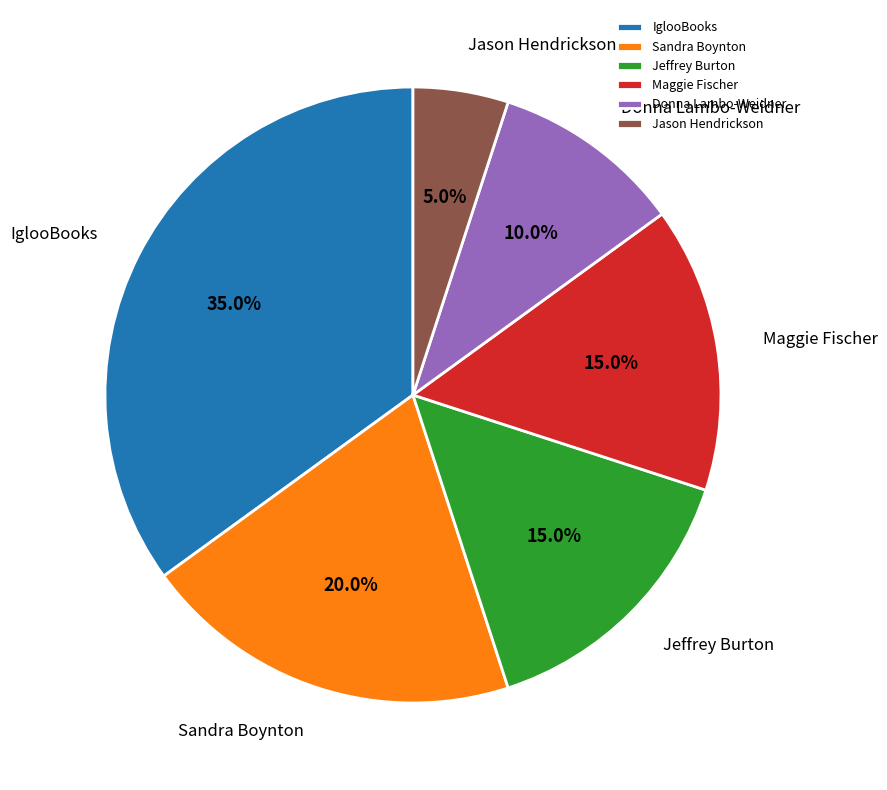

What is the largest slice in the pie chart?

IglooBooks